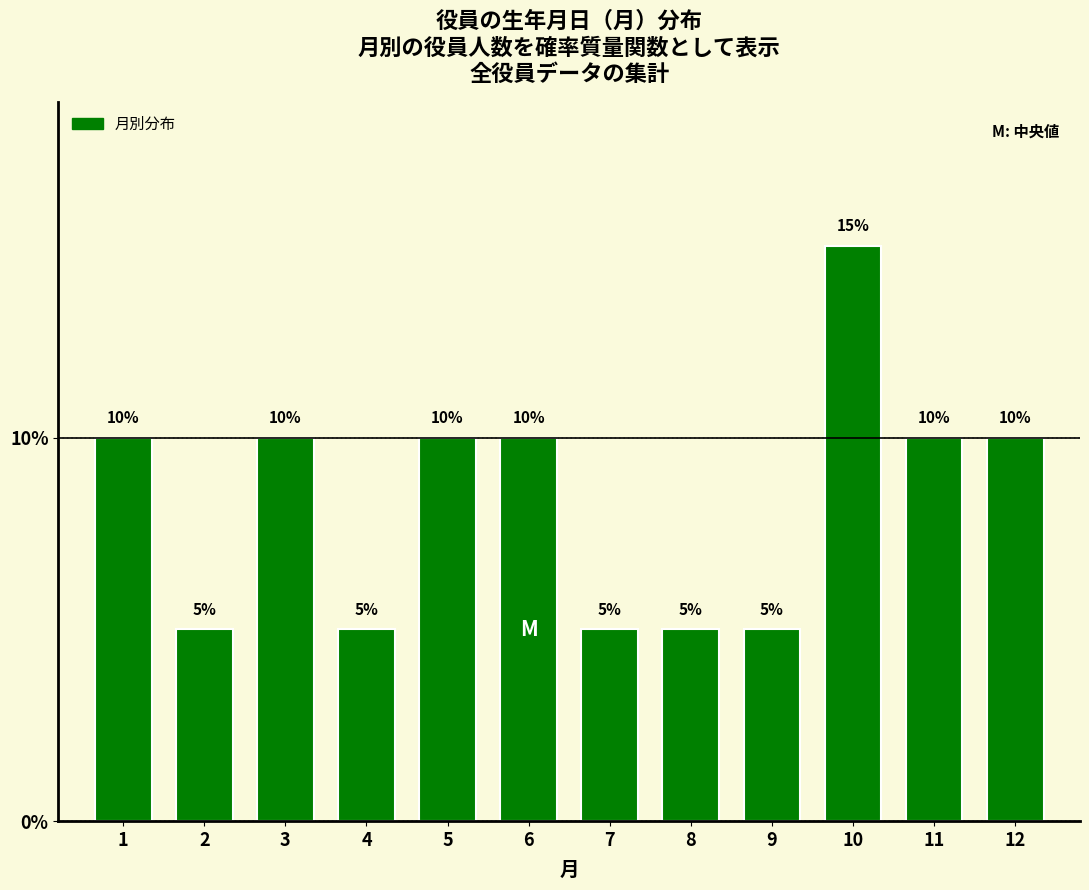

Reading right to left, list all the values displayed in this chart.

10	10	15	5	5	5	10	10	5	10	5	10